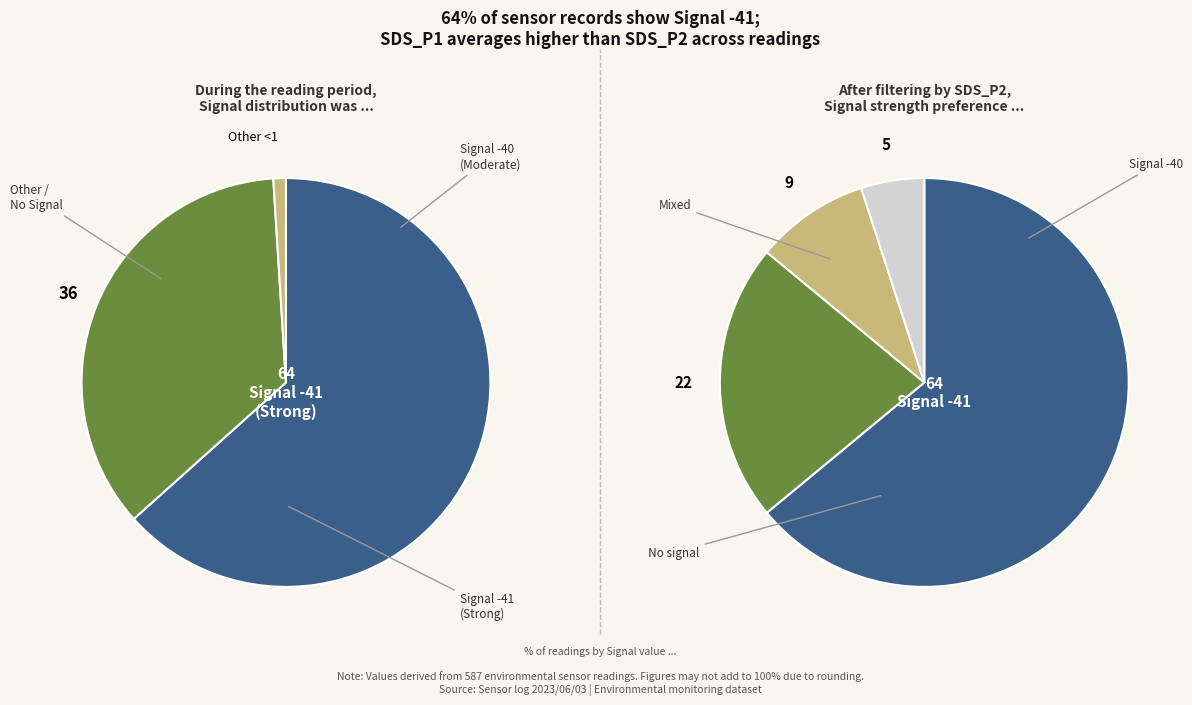

True or false: Signal -41 (SDS_P1) accounts for 1% of the total.

False